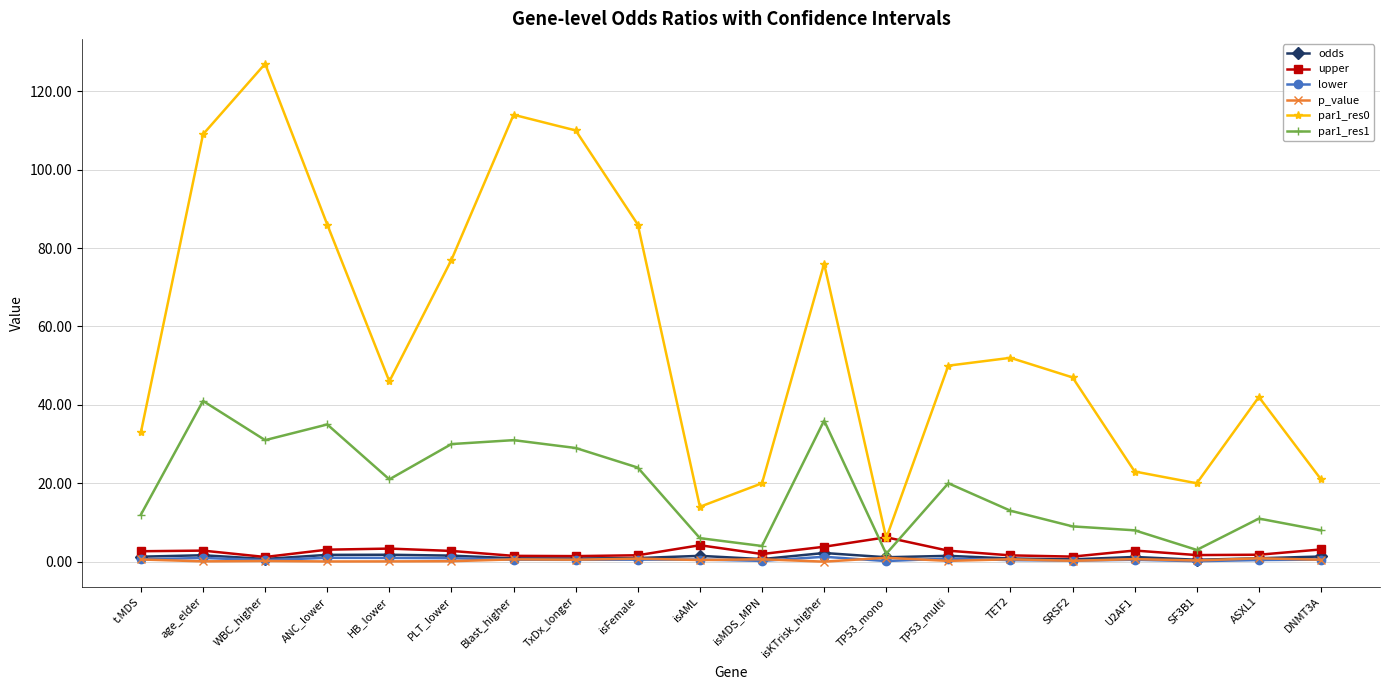

Is the value of par1_res1 at isKTrisk_higher greater than the value of upper at Blast_higher?

Yes